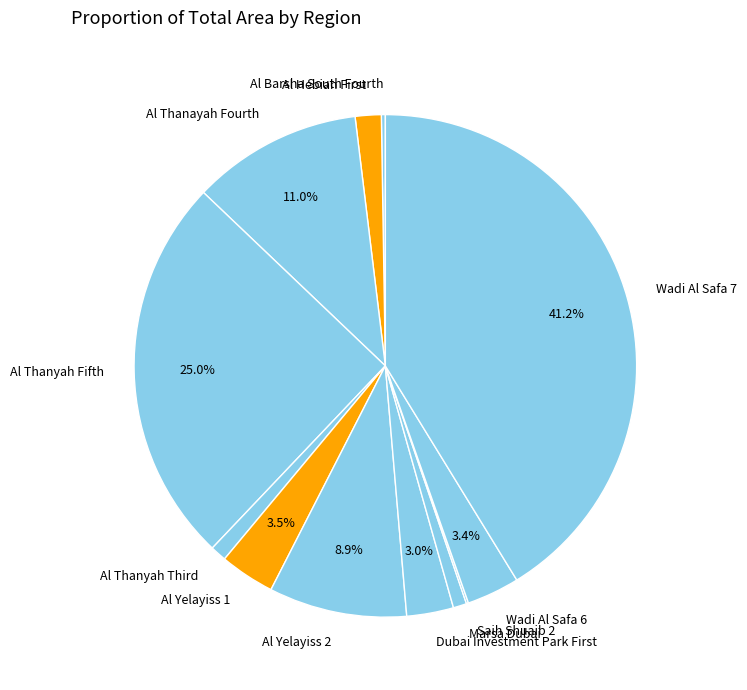

What is the largest slice in the pie chart?

Wadi Al Safa 7